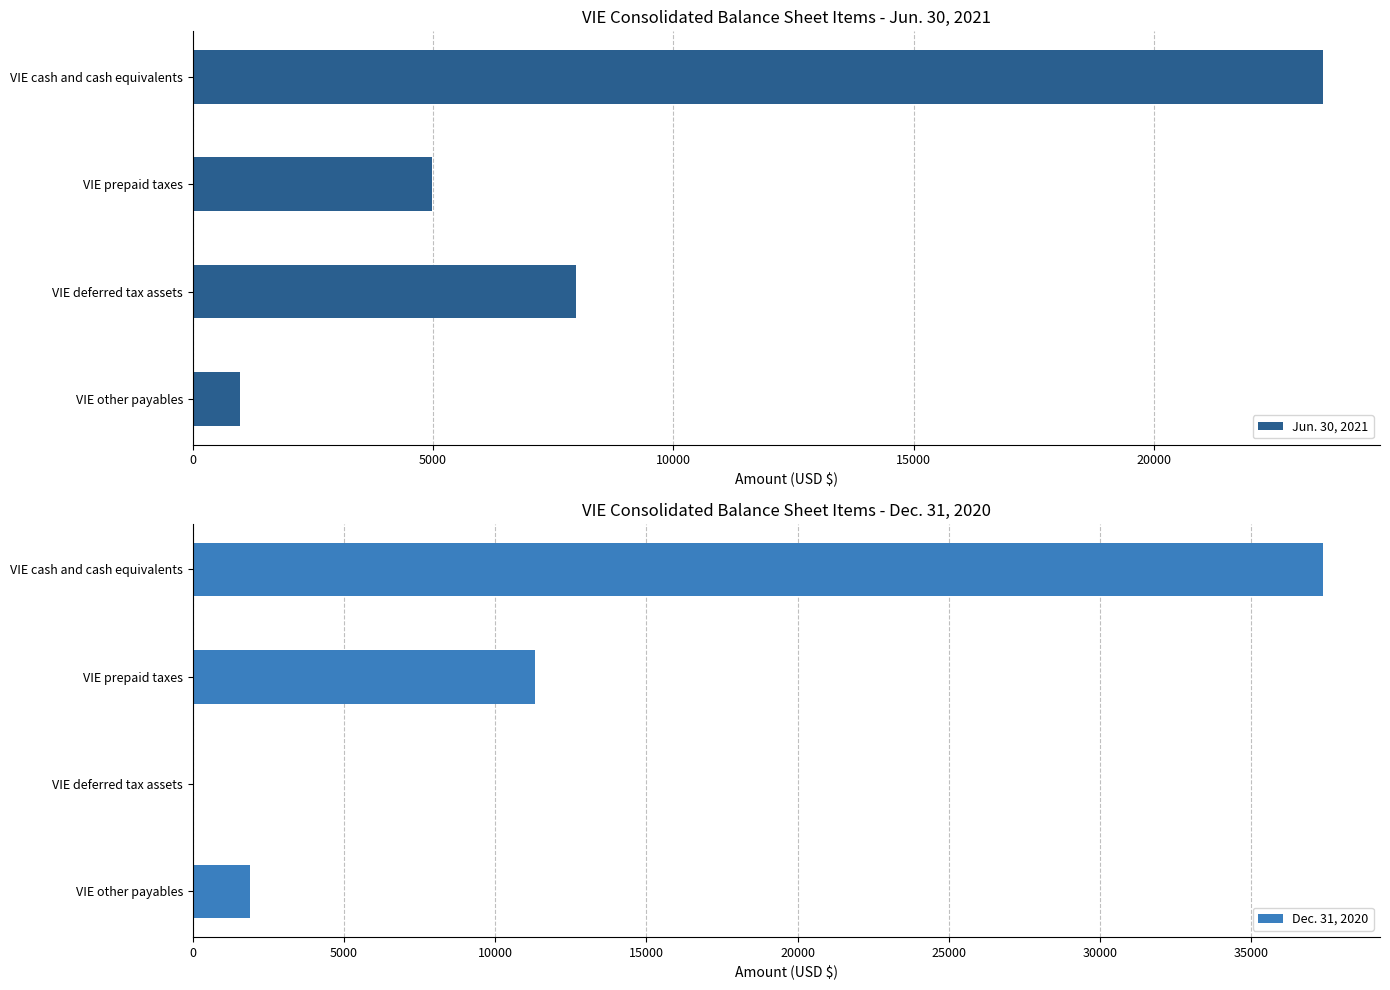

List the series in order of their overall mean, highest first.

Dec. 31, 2020, Jun. 30, 2021